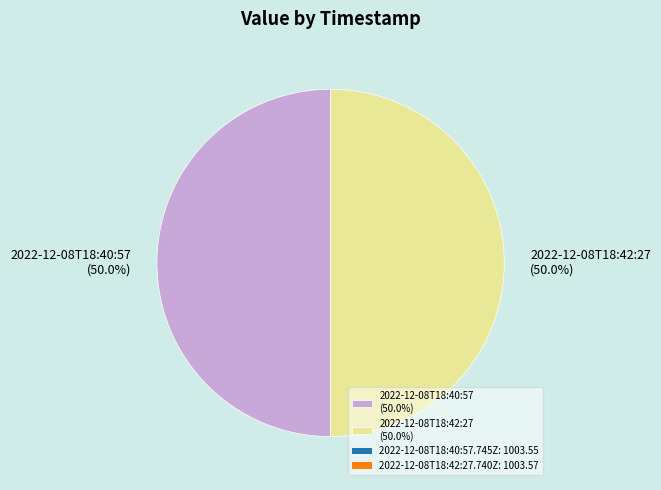

What portion of the pie excludes 2022-12-08T18:42:27 (50.0%)?

50.0%